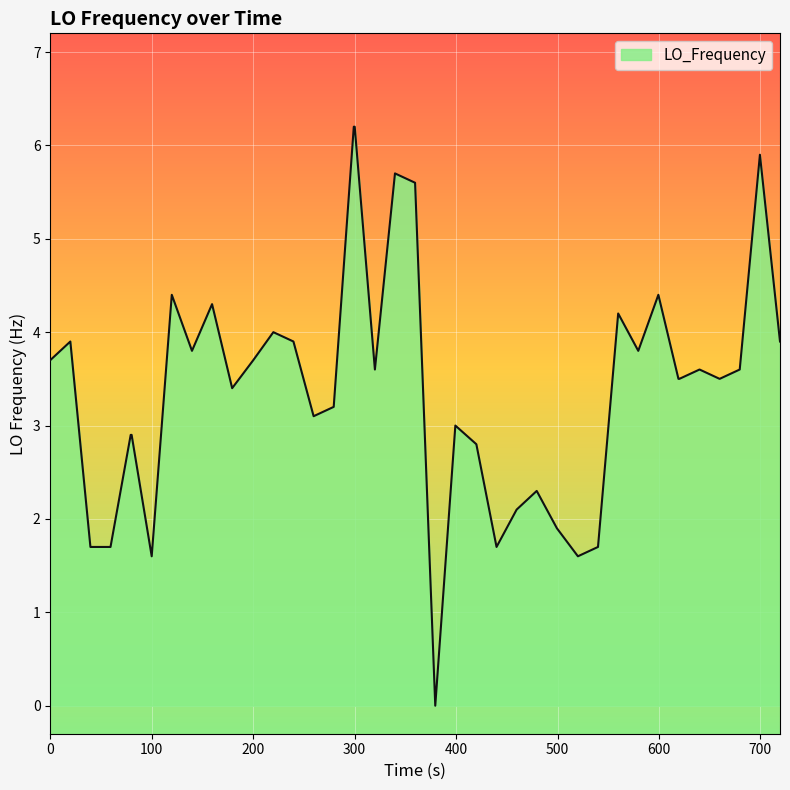

What is the difference between the maximum and minimum values?

6.2